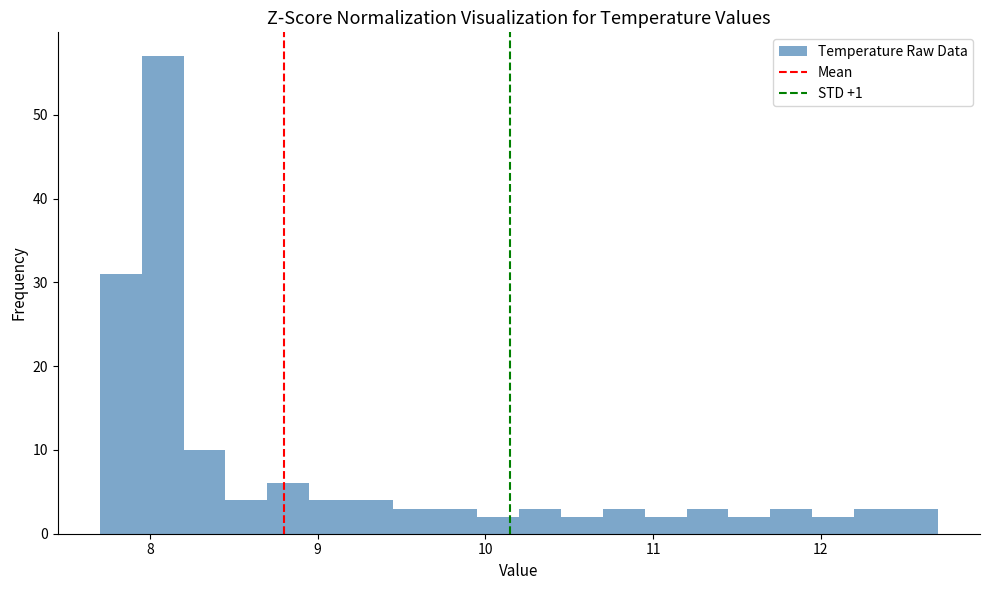

Around what value on the x-axis is the tallest bar? Give the approximate position of its centre, as read against the axis.

8.1